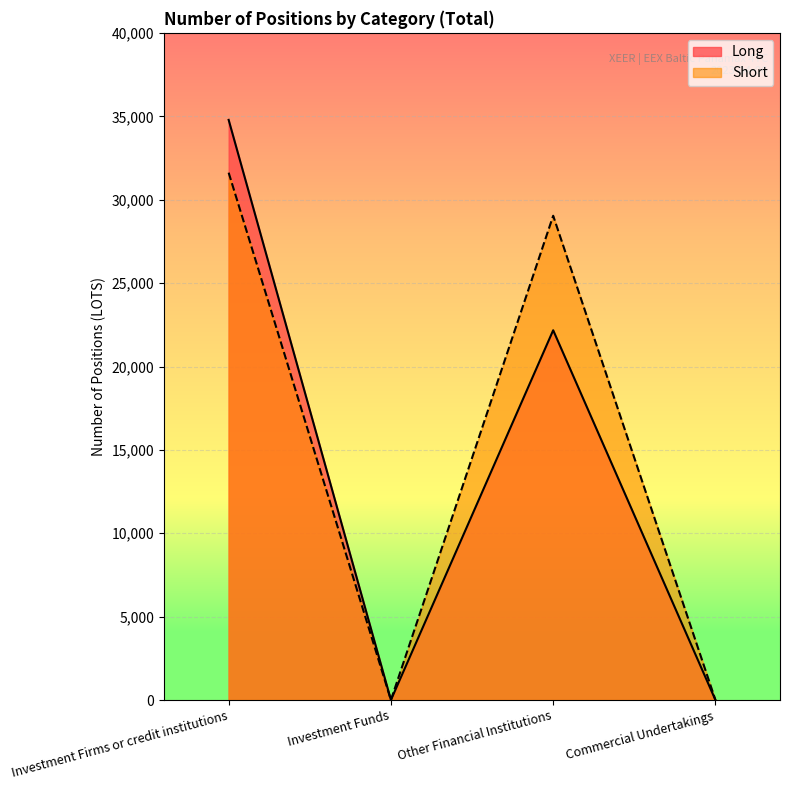

True or false: Long and Short intersect in this chart.

False